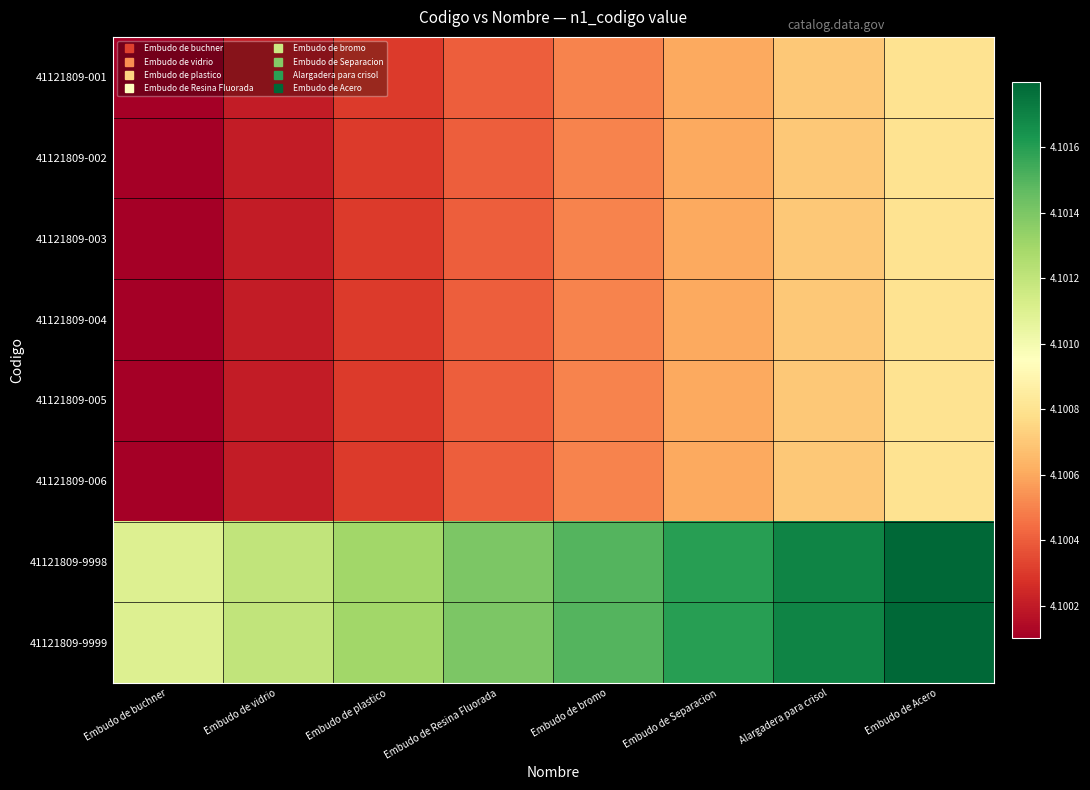

Which label corresponds to the smallest value in the chart?

Embudo de buchner